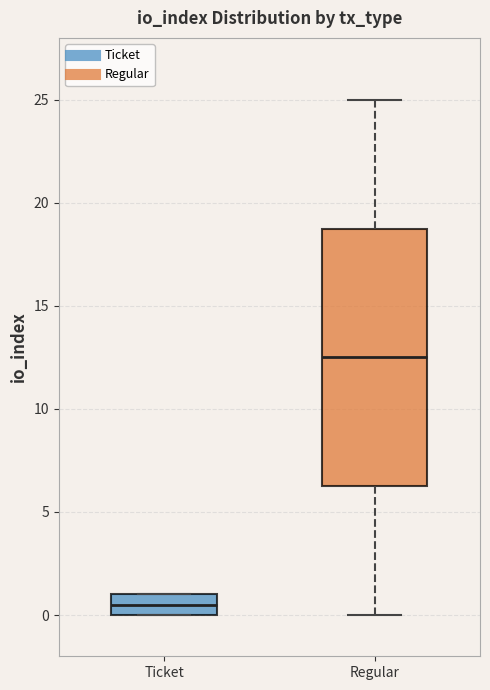

Which box is the tallest, from its lower edge to its upper edge?

Regular